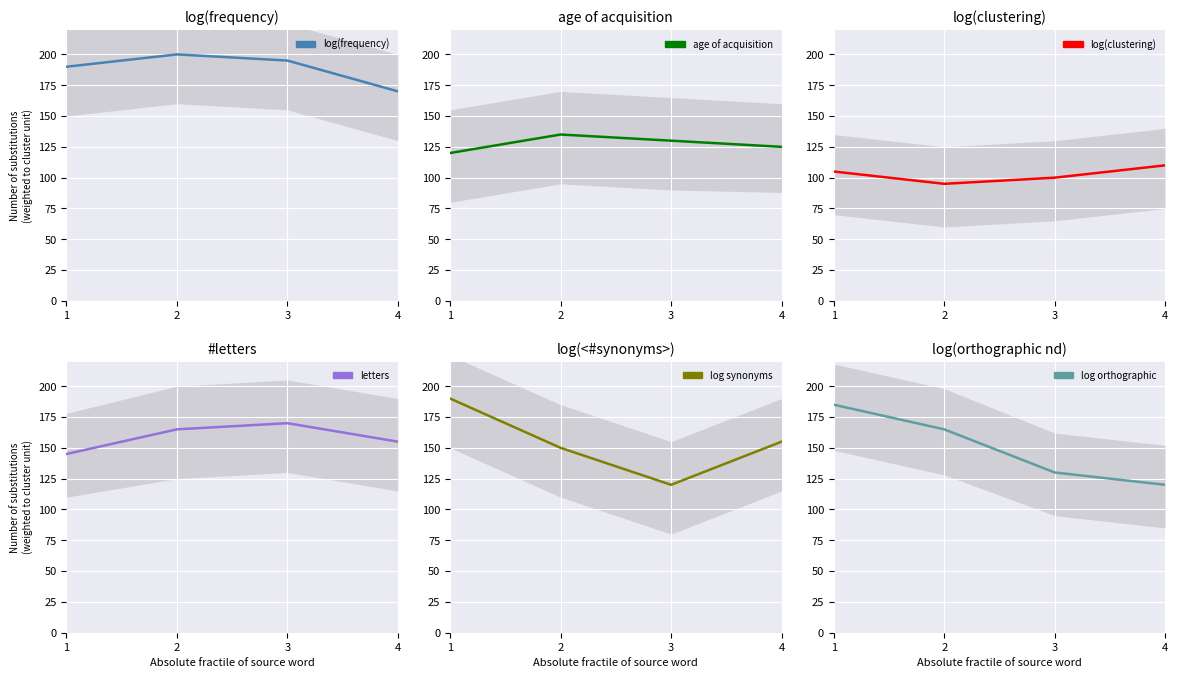

What is the difference between the maximum and minimum values in the log(clustering) series?

15